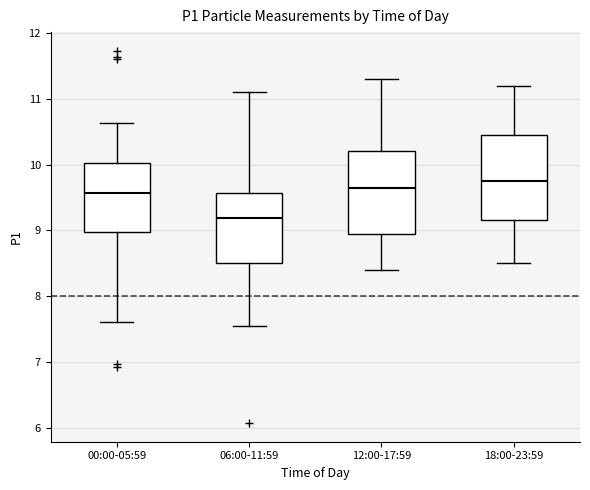

Which box has the lowest median line?

06:00-11:59